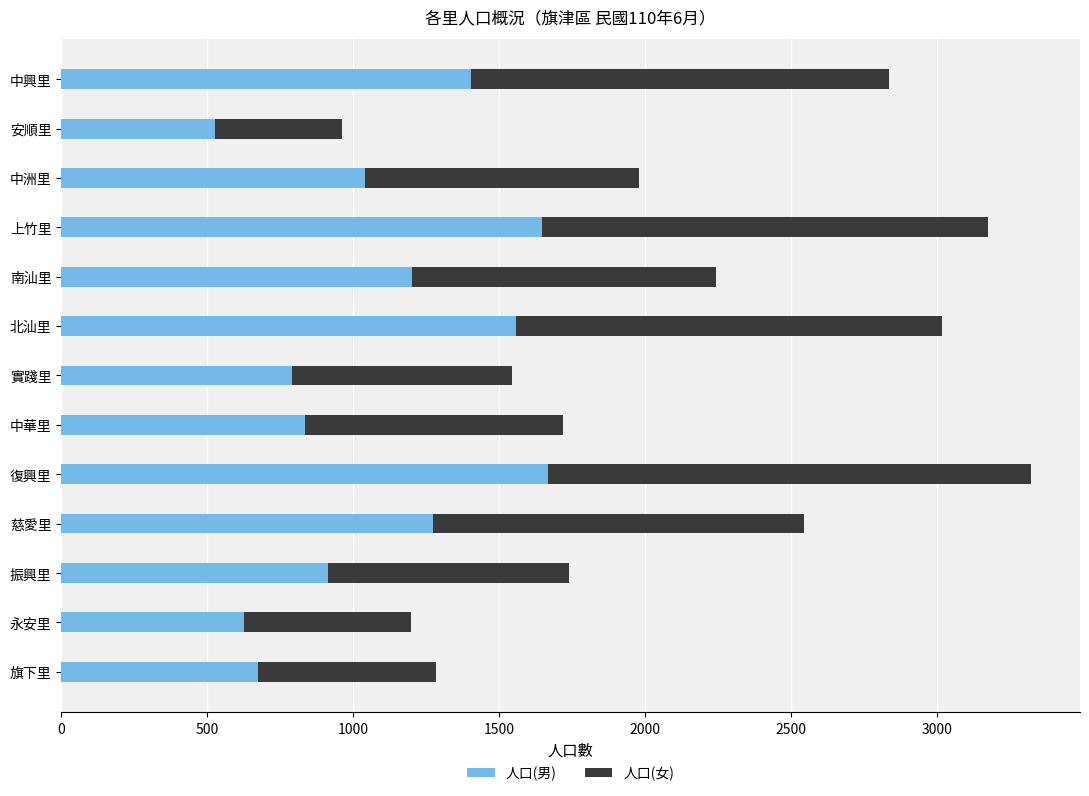

What is the total value across all series at 北汕里?

3017